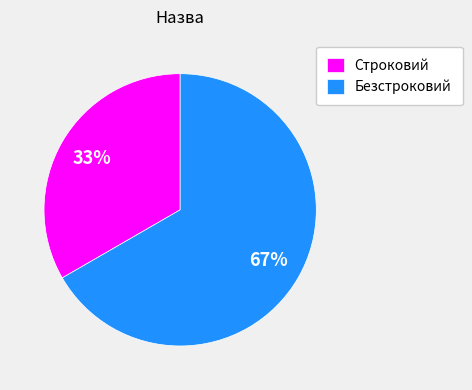

Which slice represents more than half of the pie?

Безстроковий